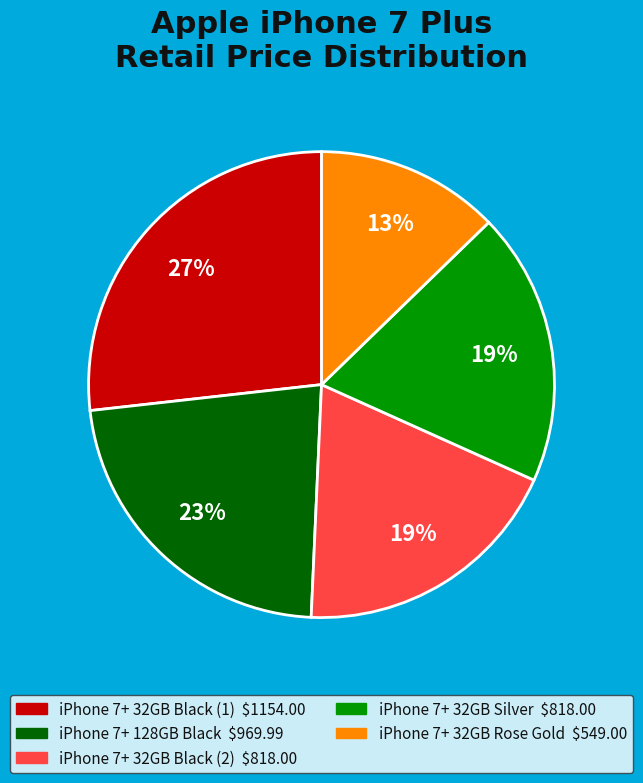

True or false: iPhone 7+ 128GB Black accounts for 23% of the total.

True